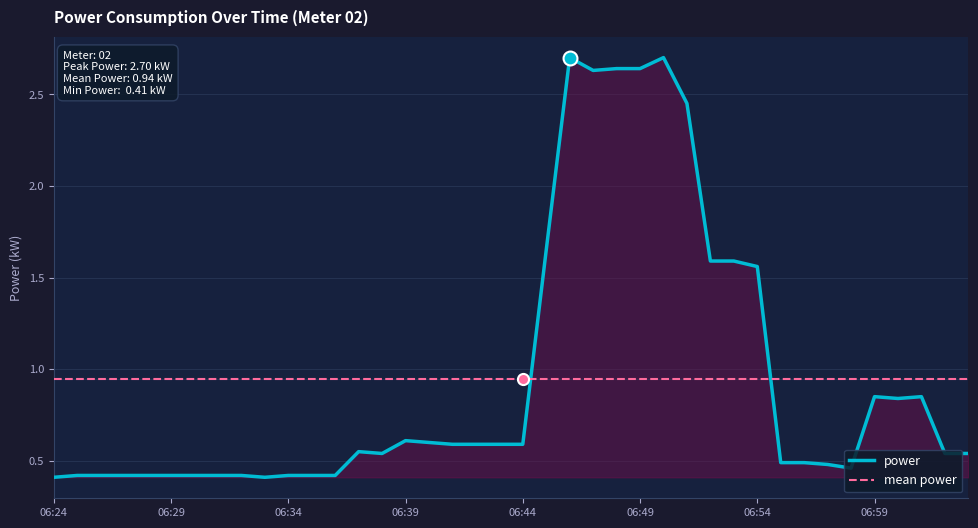

What is the minimum value shown in the chart?

0.4